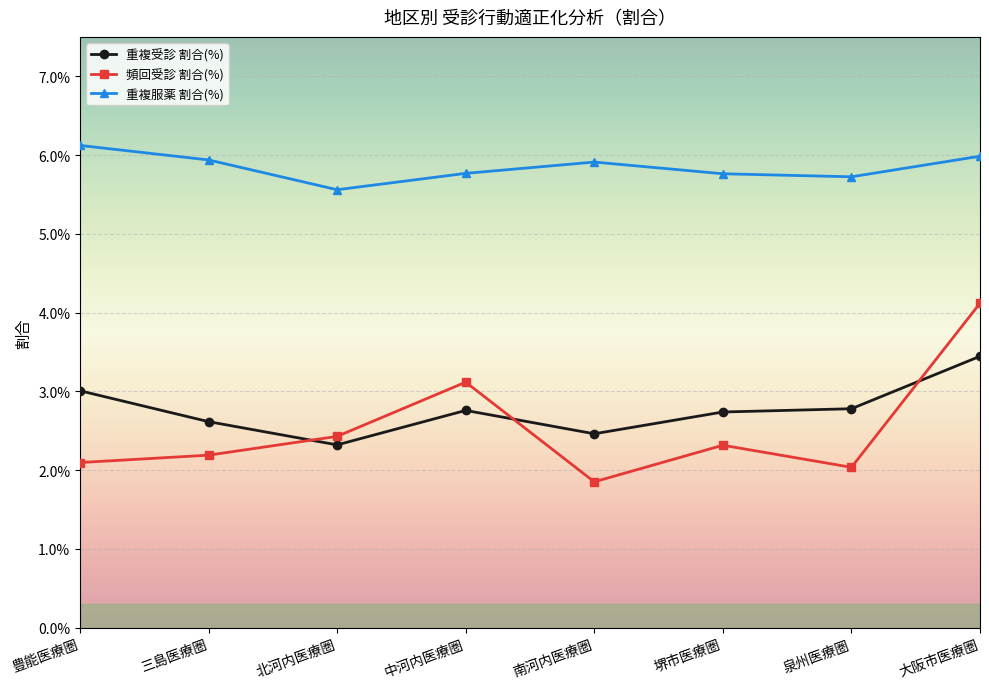

True or false: 重複服薬 割合(%) and 頻回受診 割合(%) intersect in this chart.

False